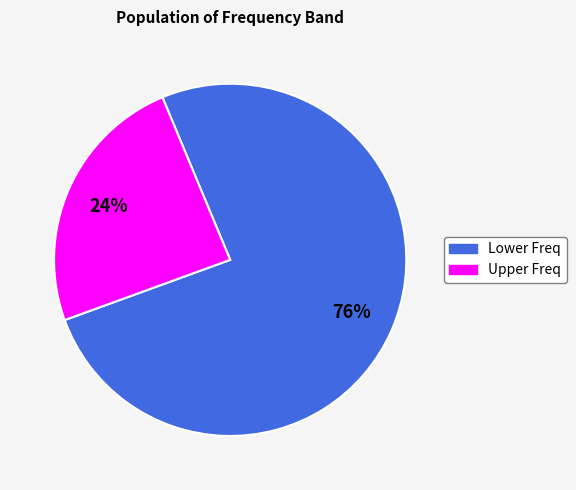

Is there any slice that represents more than half of the pie?

Yes